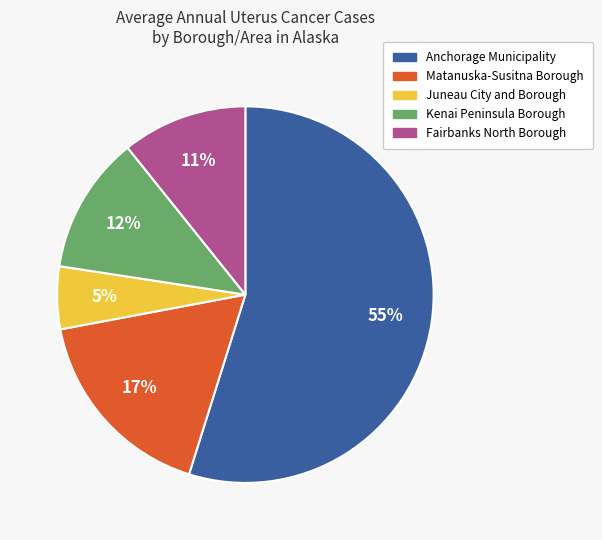

Is the sum of Kenai Peninsula Borough and Anchorage Municipality greater than half?

Yes